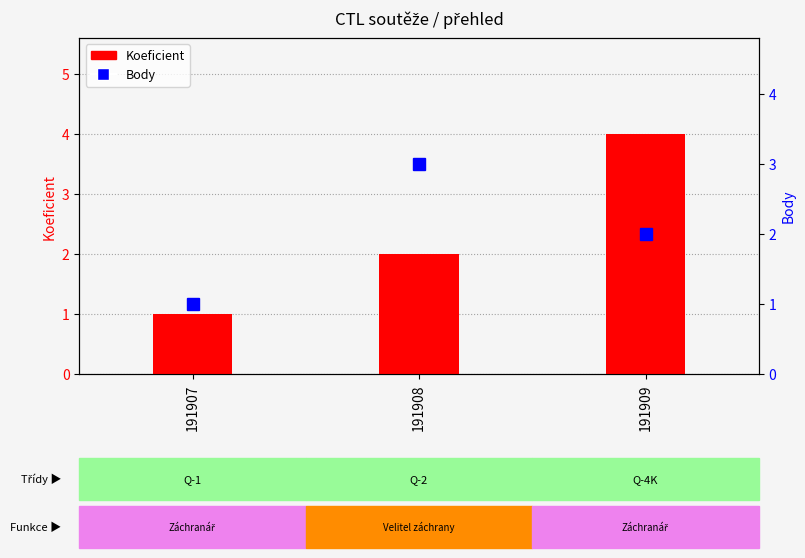

What is the maximum value shown in the chart?

4